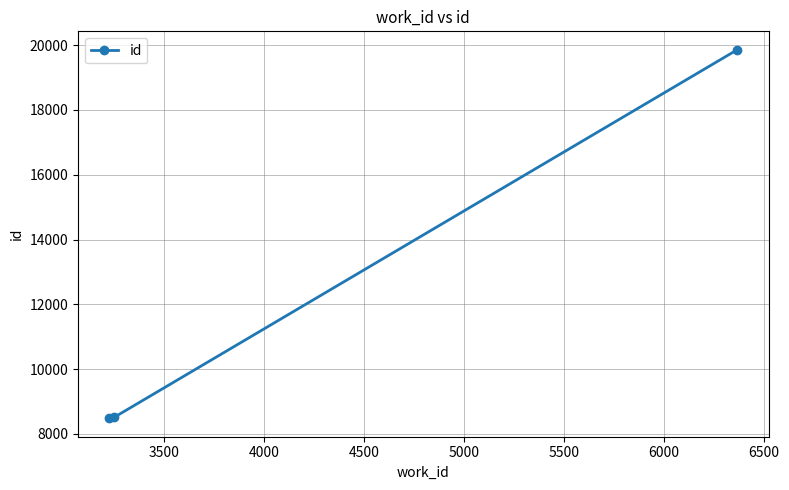

What is the sum of all values?

36846